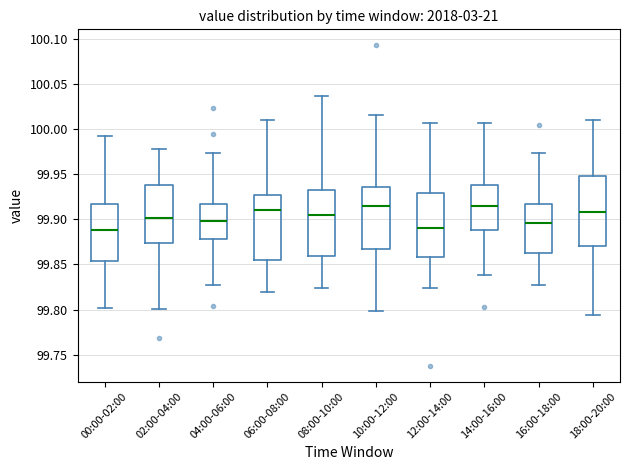

Reading left to right, transcribe this box plot: for each box, give where its median line is, the range the box spans, and where its two whiskers end, as read against the y-axis. The values are not printed on the chart, so give them approximately, as read against the axis.

00:00-02:00: median 99.890, box 99.855 to 99.915, whiskers 99.800 to 99.995
02:00-04:00: median 99.900, box 99.875 to 99.940, whiskers 99.800 to 99.980
04:00-06:00: median 99.900, box 99.880 to 99.915, whiskers 99.825 to 99.975
06:00-08:00: median 99.910, box 99.855 to 99.925, whiskers 99.820 to 100.010
08:00-10:00: median 99.905, box 99.860 to 99.930, whiskers 99.825 to 100.035
10:00-12:00: median 99.915, box 99.865 to 99.935, whiskers 99.800 to 100.015
12:00-14:00: median 99.890, box 99.860 to 99.930, whiskers 99.825 to 100.005
14:00-16:00: median 99.915, box 99.890 to 99.940, whiskers 99.840 to 100.005
16:00-18:00: median 99.895, box 99.865 to 99.915, whiskers 99.830 to 99.975
18:00-20:00: median 99.910, box 99.870 to 99.950, whiskers 99.795 to 100.010